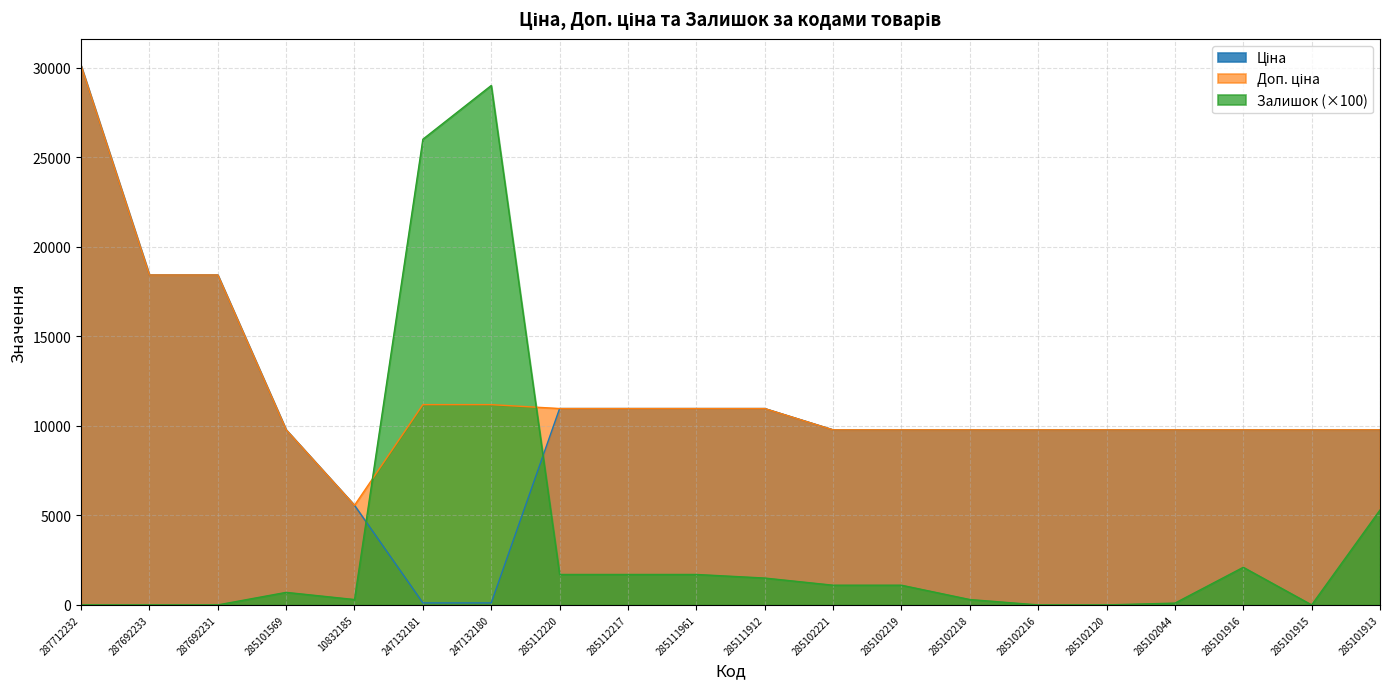

How many data points does each series have?

20